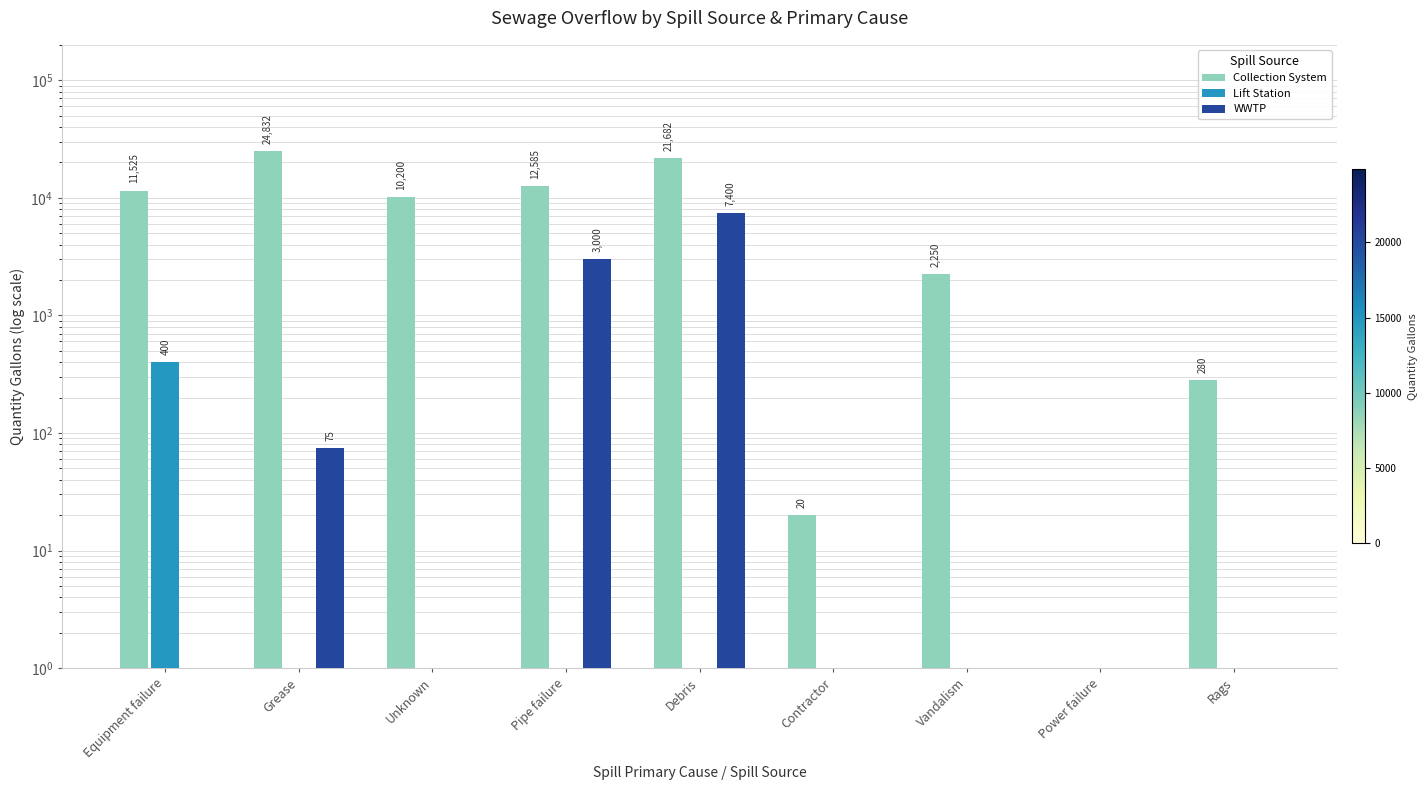

Reading left to right, extract all data points from this chart.

Collection System: 11525	24832	10200	12585	21682	20	2250	1	280
Lift Station: 400	1	1	1	1	1	1	1	1
WWTP: 1	75	1	3000	7400	1	1	1	1